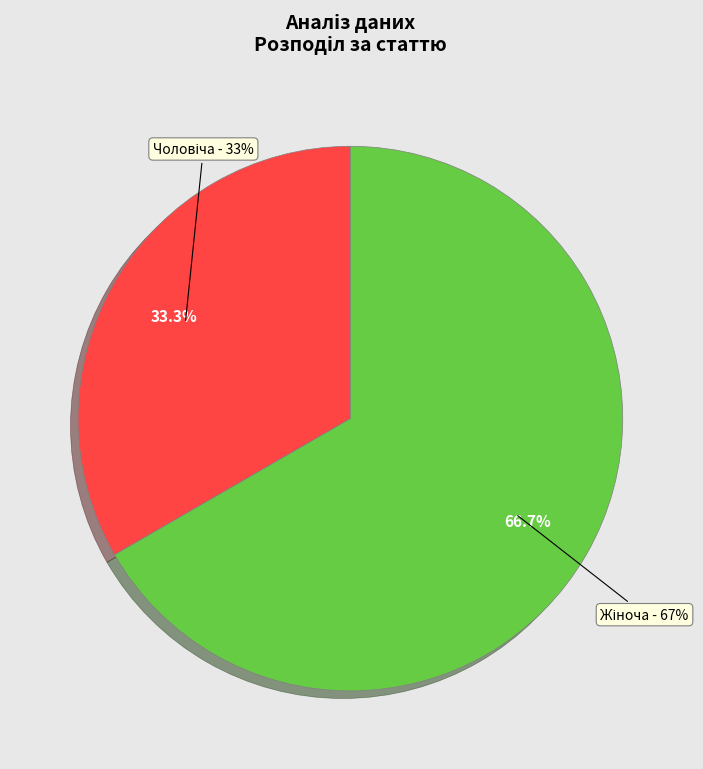

Is Жіноча the majority of the pie?

Yes